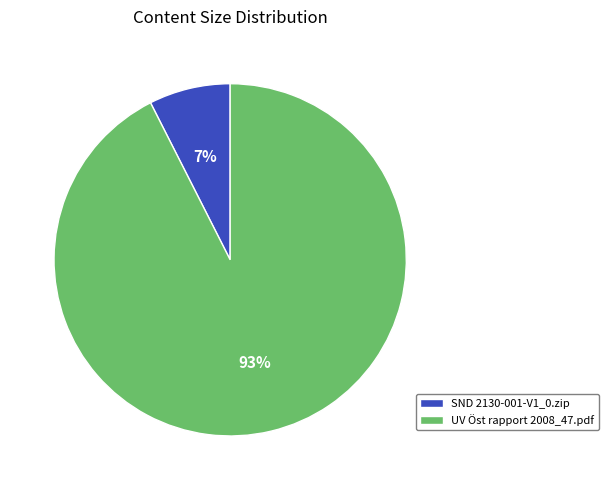

Approximately how many times larger is the value at SND 2130-001-V1_0.zip compared to UV Öst rapport 2008_47.pdf?

0.1